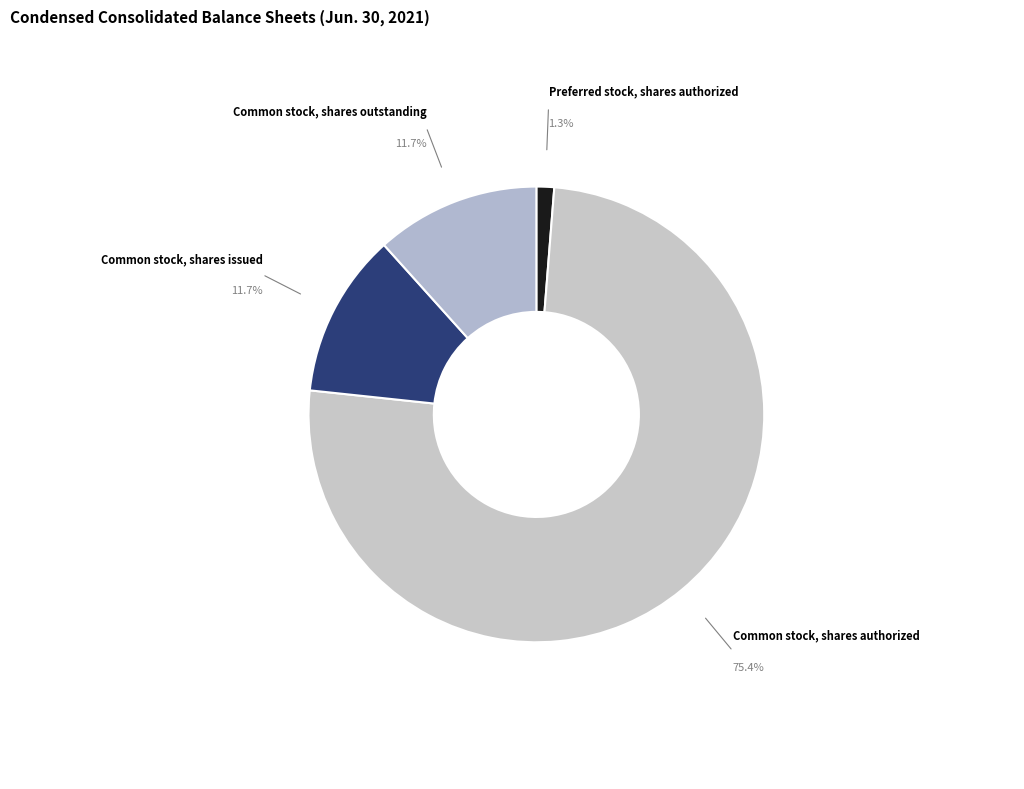

To the nearest percent, what is the difference between the Common stock, shares outstanding and Common stock, shares authorized slice percentages?

64%